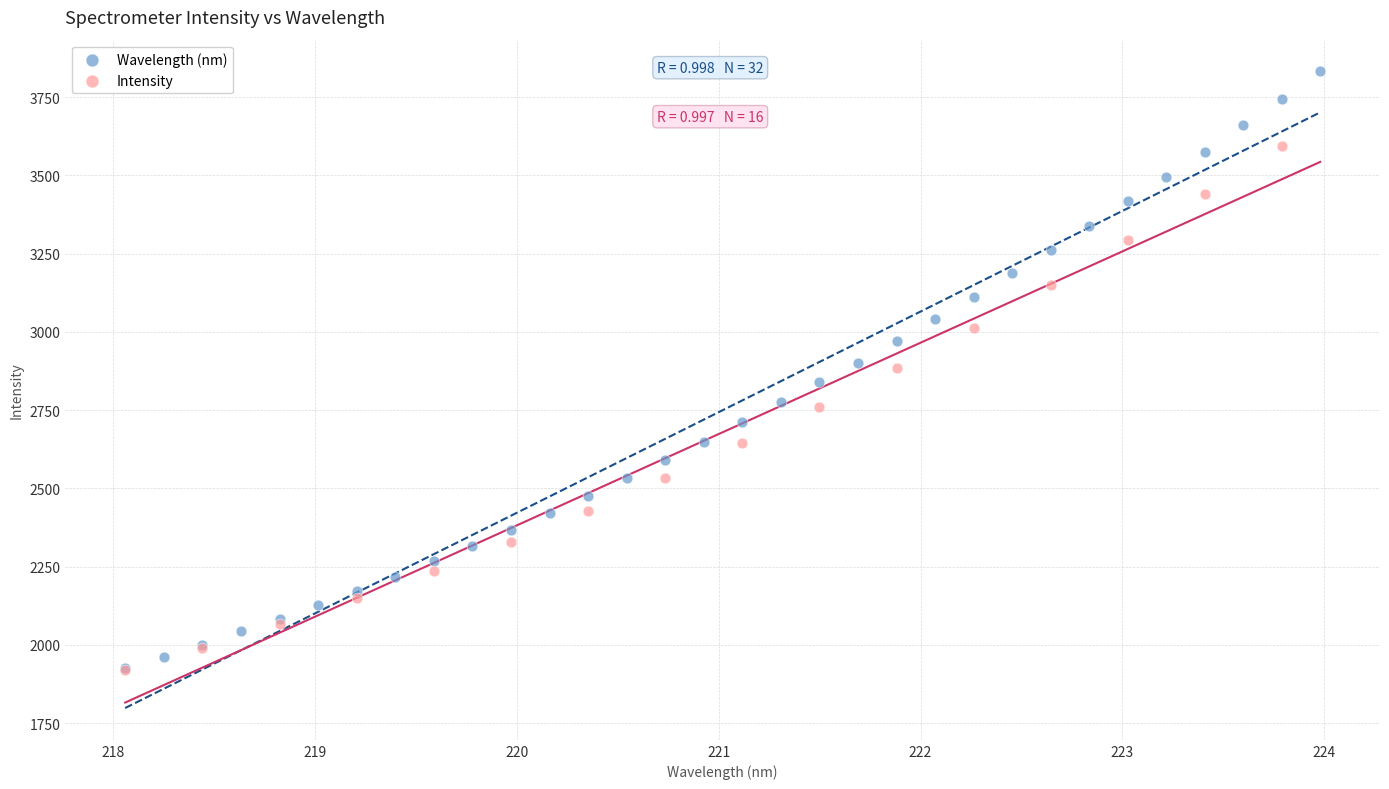

Which series reaches the maximum Y coordinate?

Wavelength (nm)